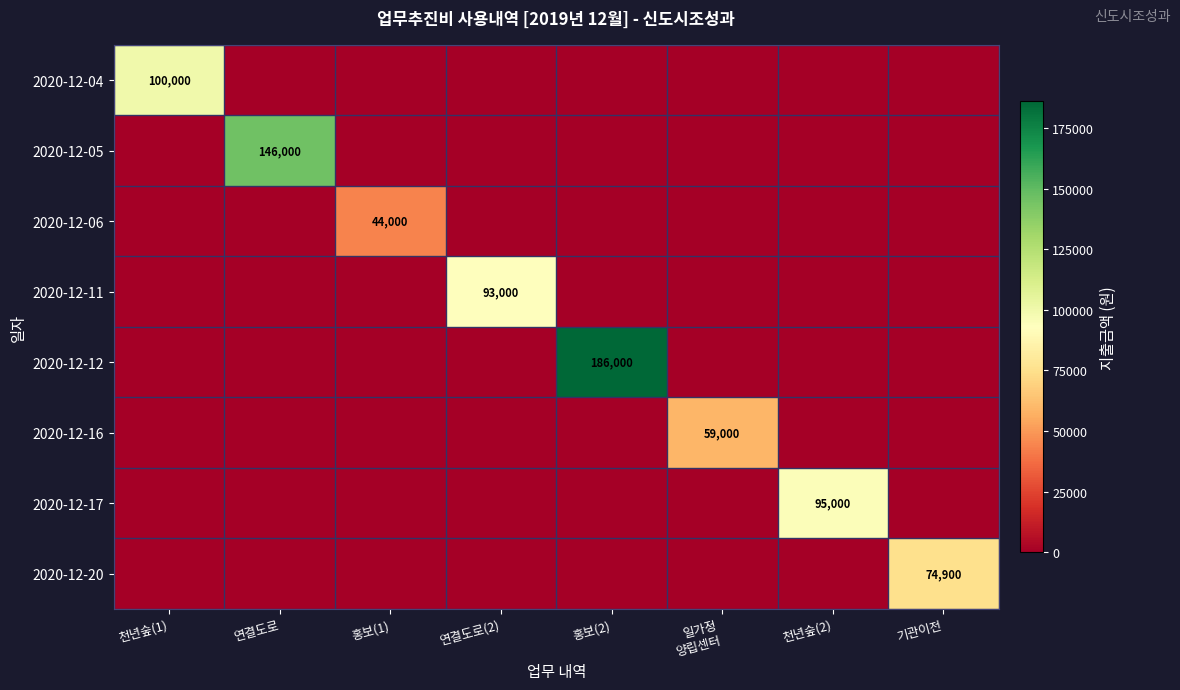

Is the value of 2020-12-04 at 천년숲(1) greater than the value of 2020-12-17 at 홍보(1)?

Yes